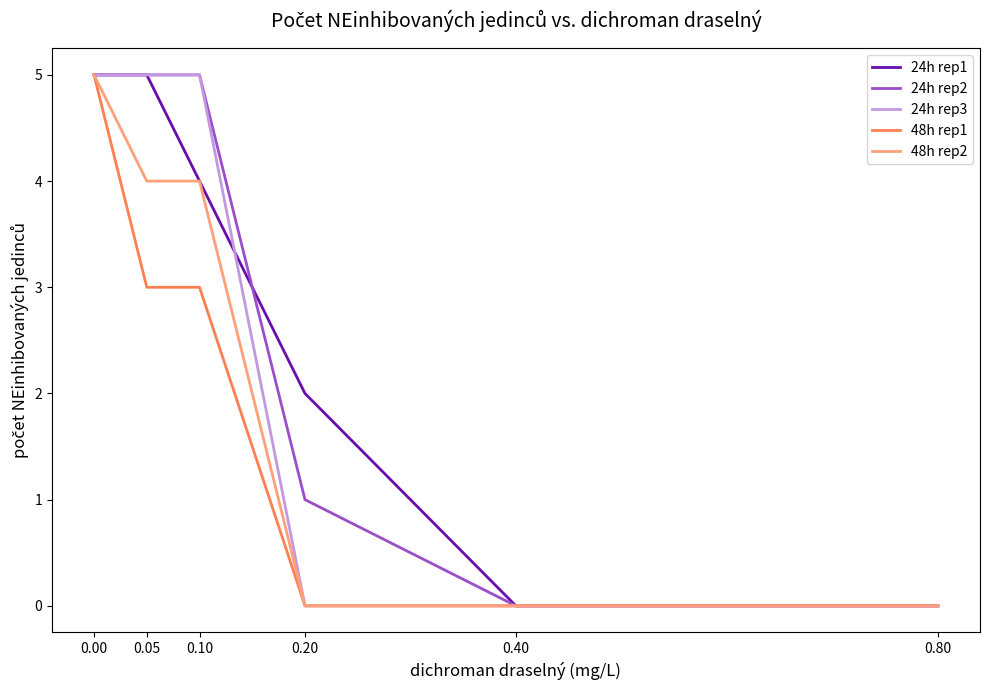

Between 0.05 and 0.10, which series saw the biggest shift?

24h rep1